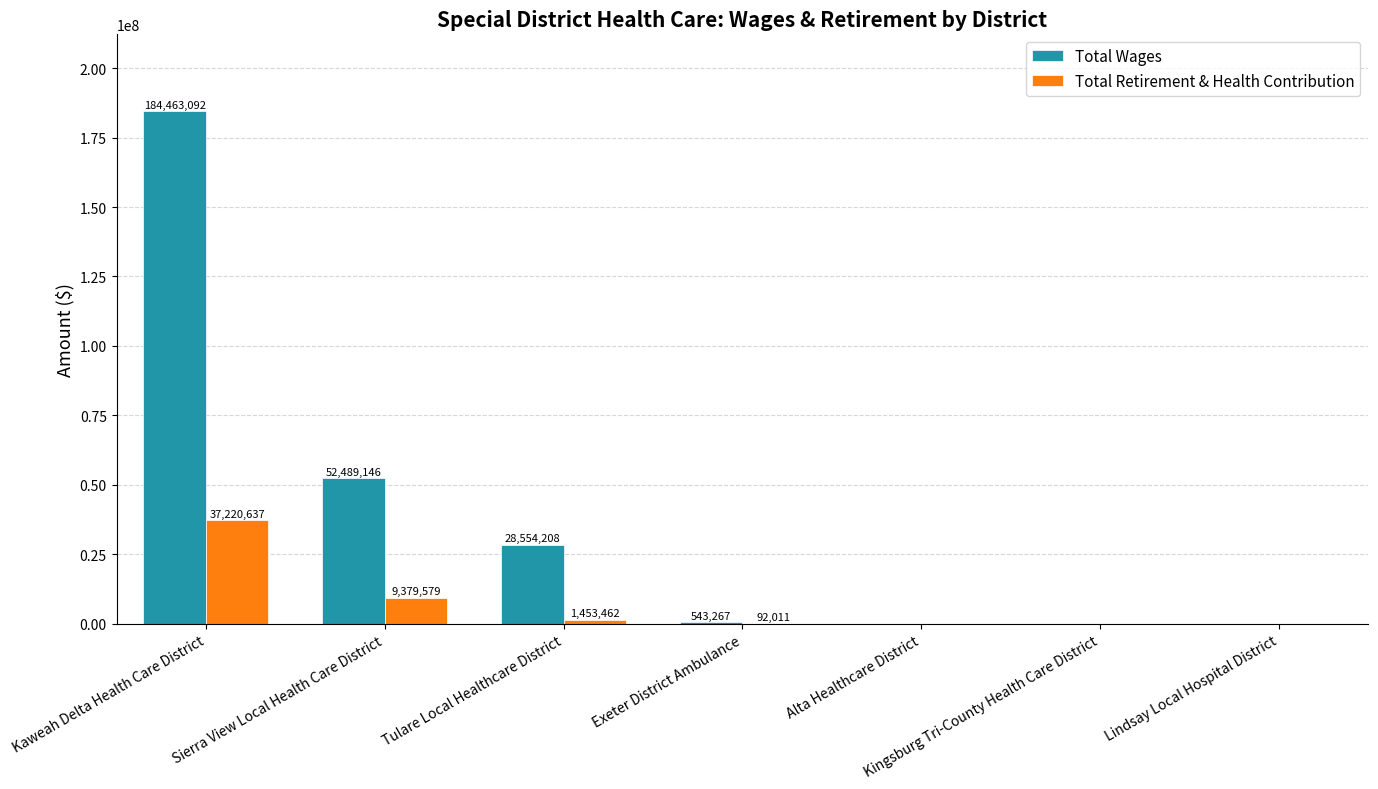

Are the bars grouped side by side (vs. stacked)?

Yes